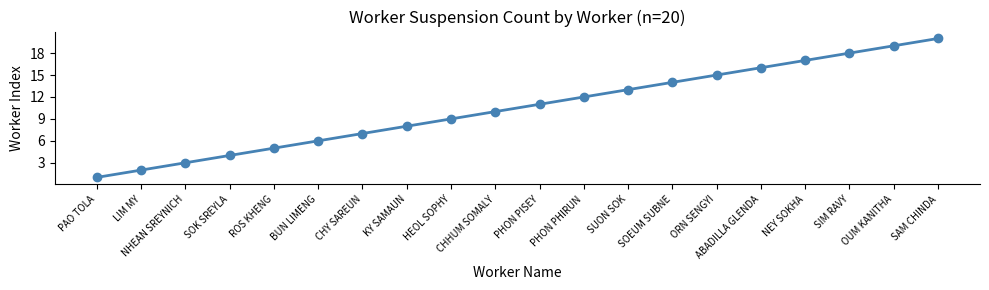

How many data points are less than 11?

10